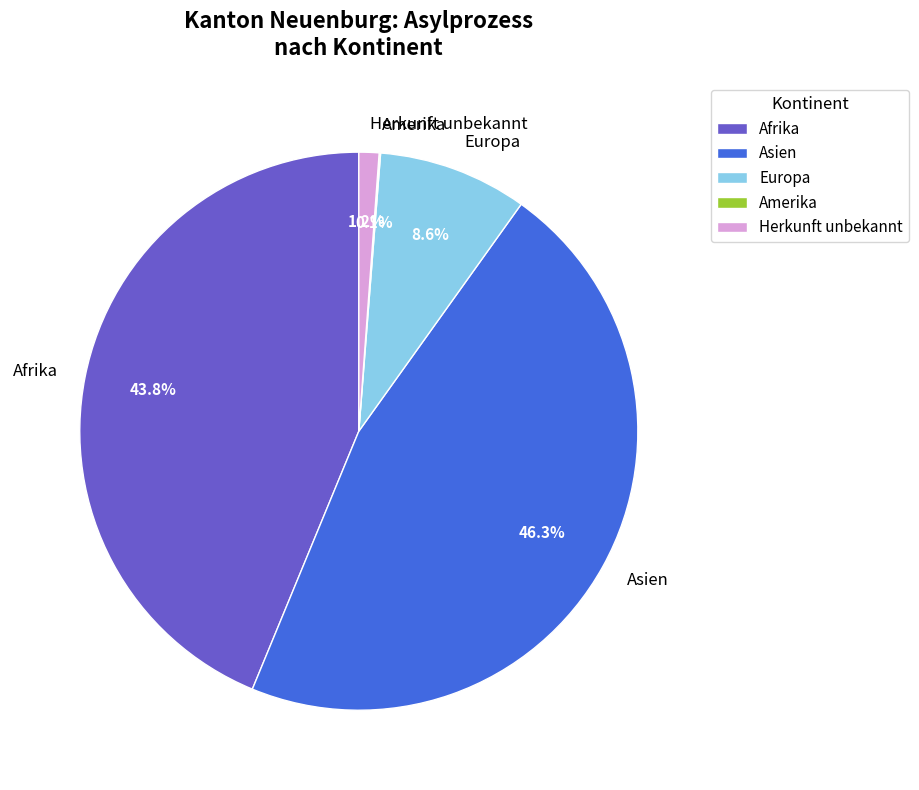

Is there a majority slice in this chart?

No